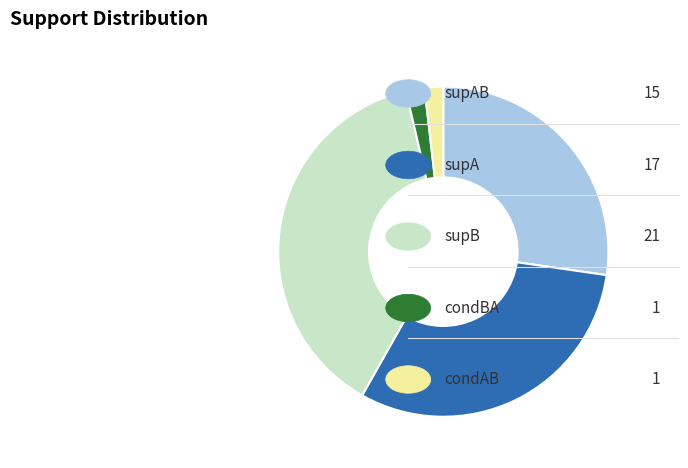

Is there any slice that represents more than half of the pie?

No